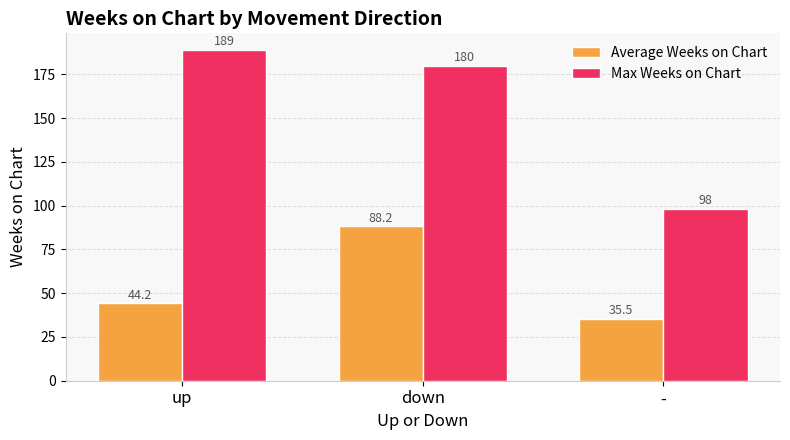

List the series in order of their overall mean, highest first.

Max Weeks on Chart, Average Weeks on Chart